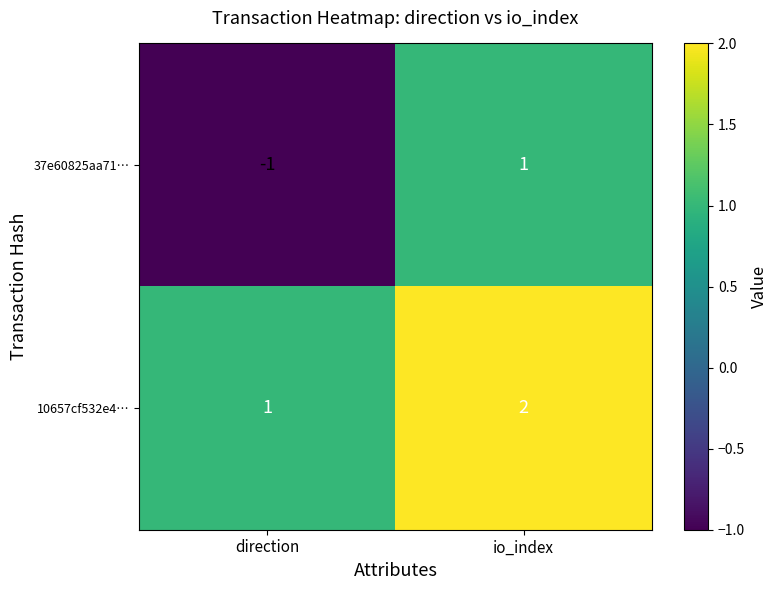

The 10657cf532e4… series shows 2 at io_index. True or false?

True